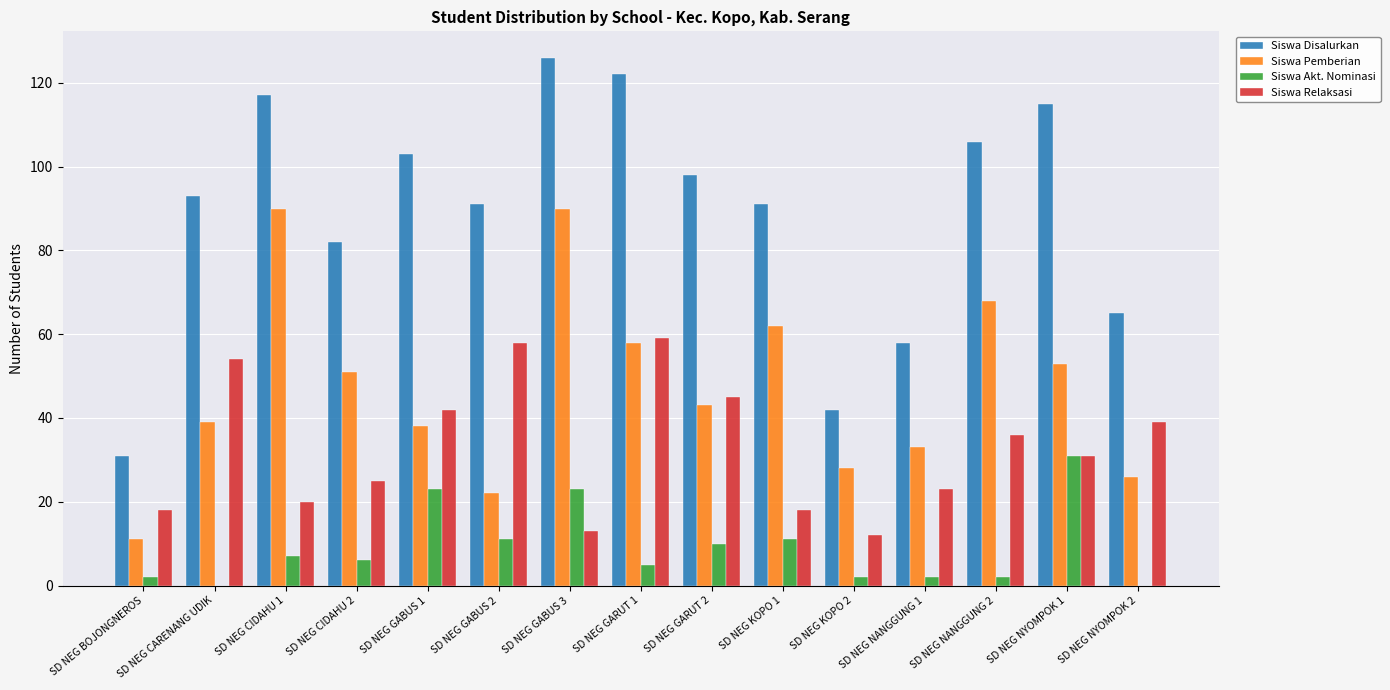

Are the bars grouped side by side (vs. stacked)?

Yes